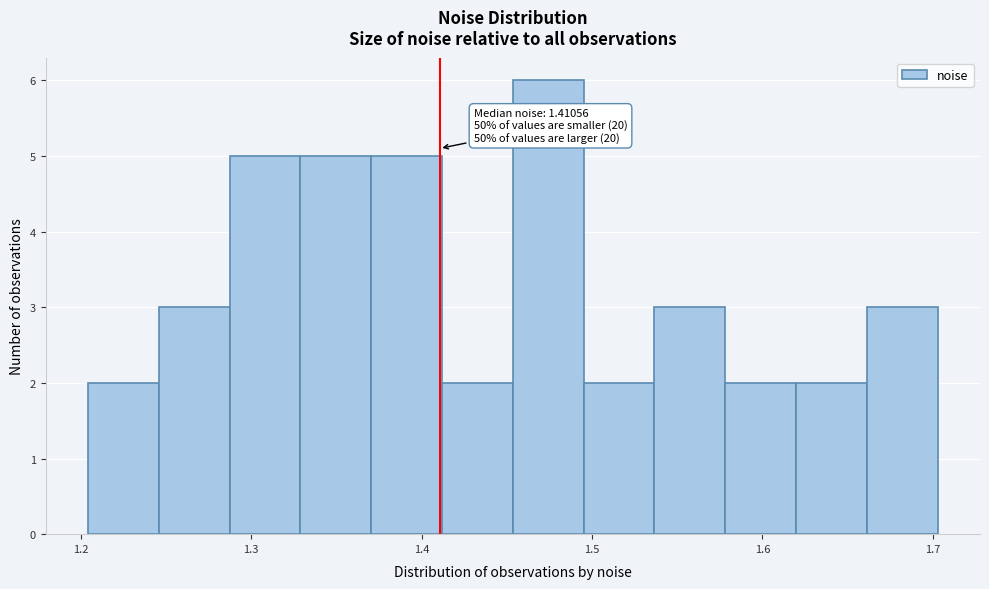

Over which range of the x-axis is the bar tallest?

1.45 to 1.50